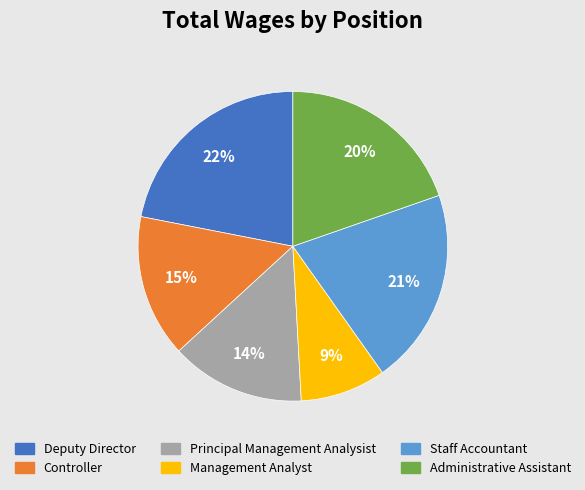

To the nearest percent, what is the combined percentage of Staff Accountant and Principal Management Analysist?

35%